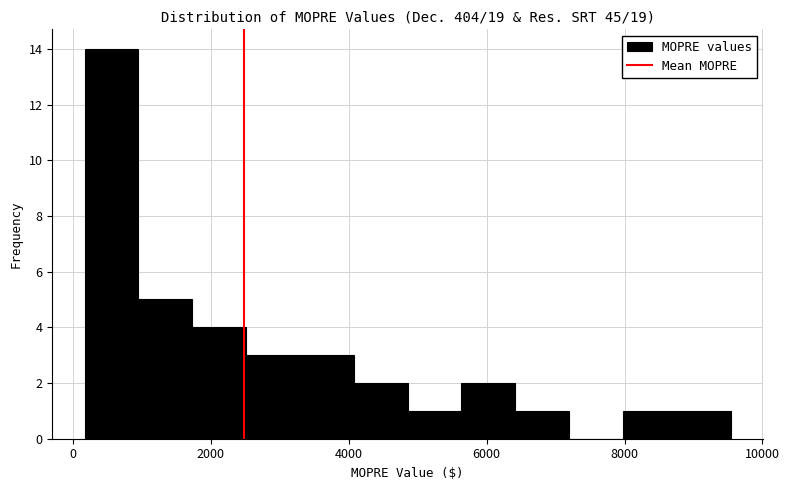

Around what value on the x-axis is the tallest bar? Give the approximate position of its centre, as read against the axis.

600